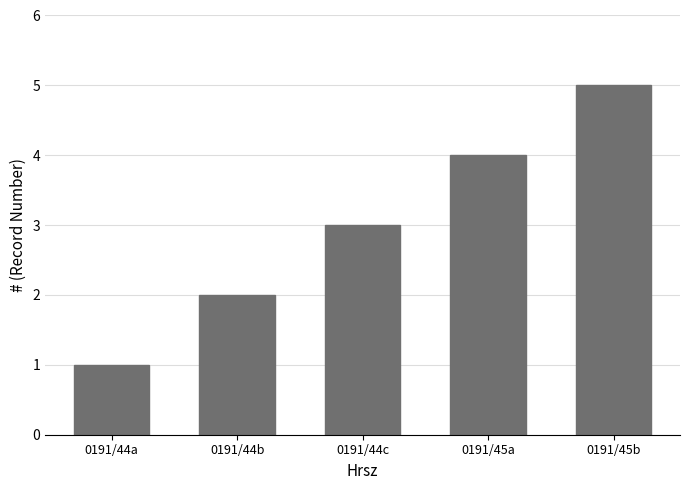

What is the difference between the maximum and minimum values?

4